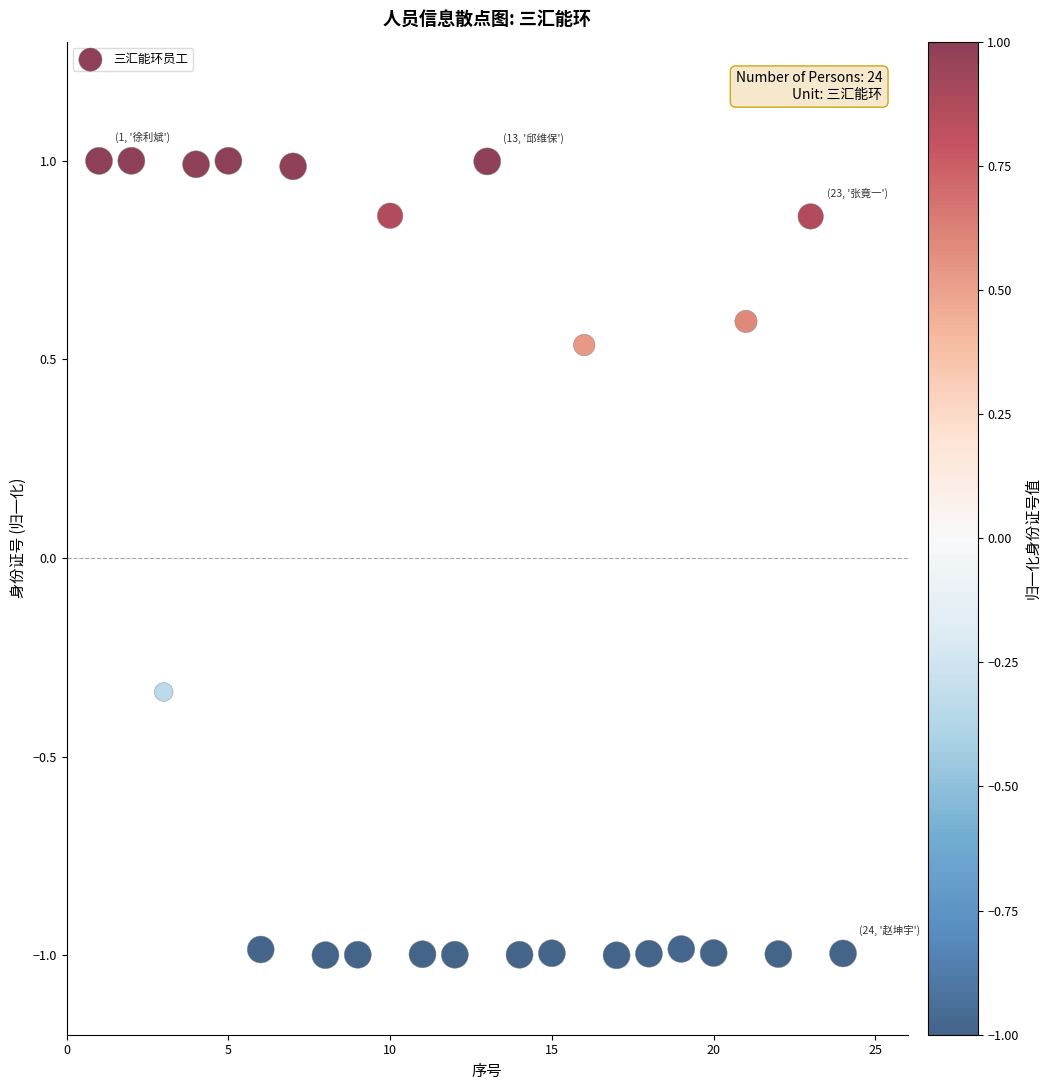

What is the range of X values (max minus min)?

23.0